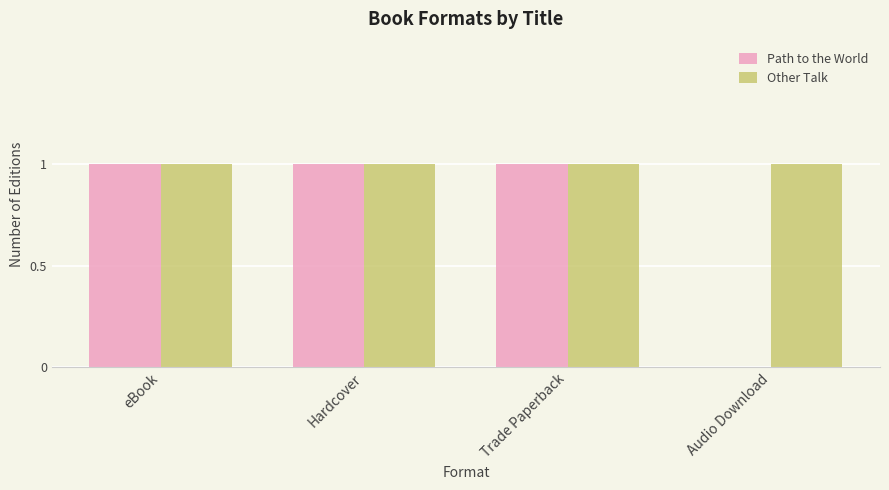

What is the sum of all Path to the World values?

3